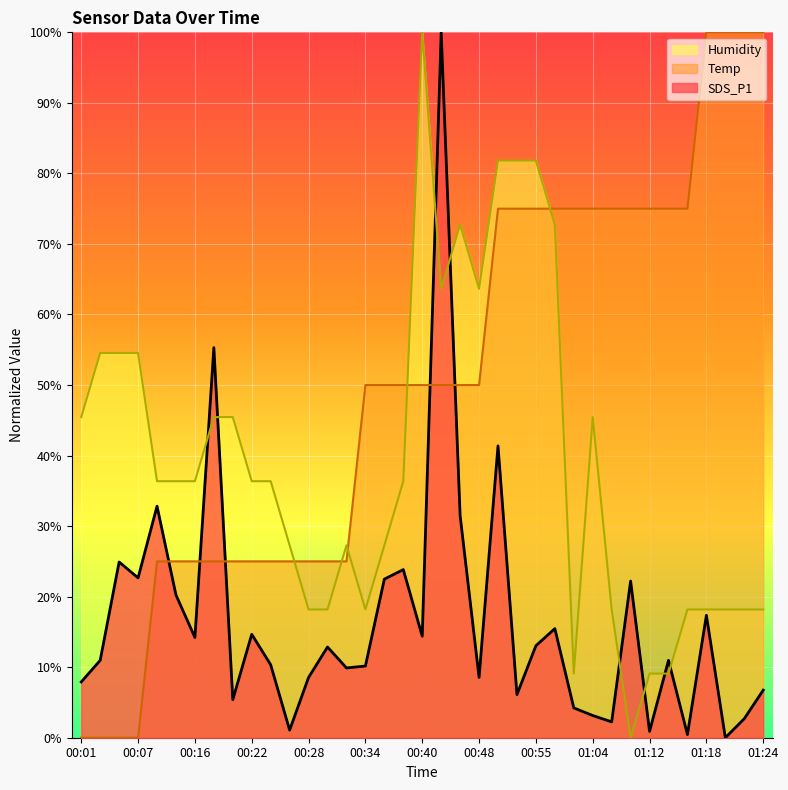

What position from the left is 00:18?

8